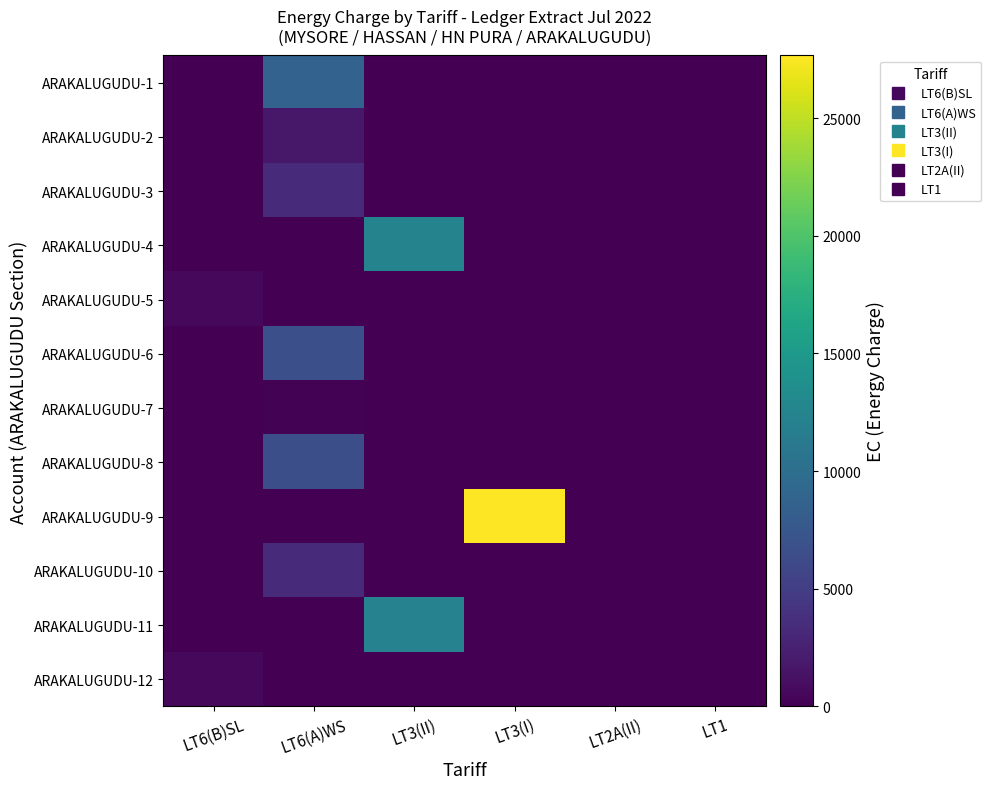

Rank the series at LT6(A)WS from highest to lowest value.

ARAKALUGUDU-1, ARAKALUGUDU-6, ARAKALUGUDU-8, ARAKALUGUDU-10, ARAKALUGUDU-3, ARAKALUGUDU-2, ARAKALUGUDU-7, ARAKALUGUDU-4, ARAKALUGUDU-5, ARAKALUGUDU-9, ARAKALUGUDU-11, ARAKALUGUDU-12